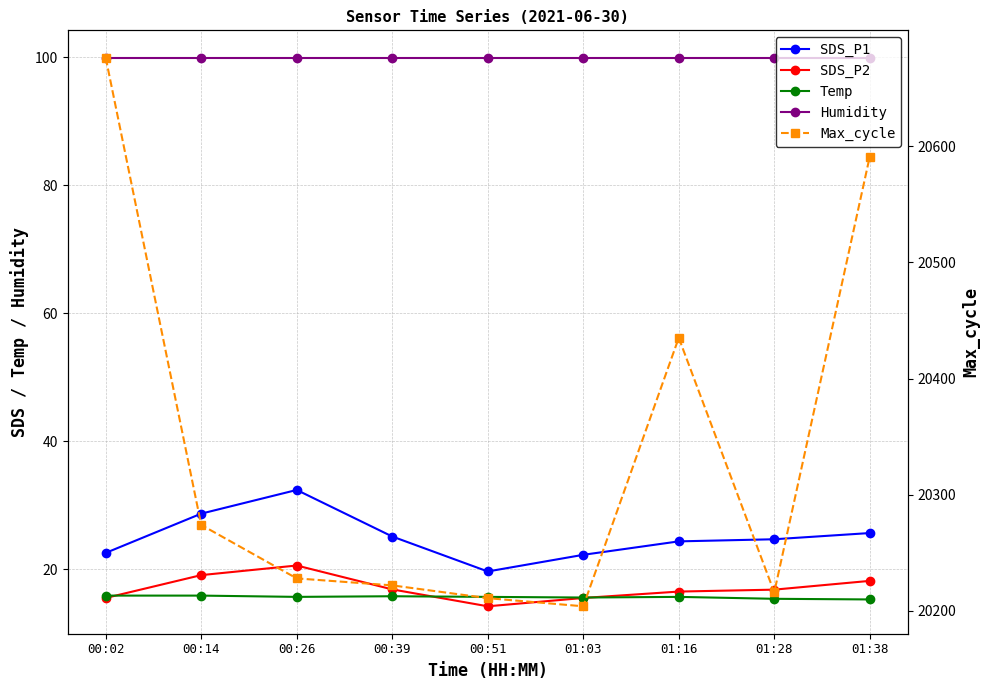

How many series are shown in this chart?

5